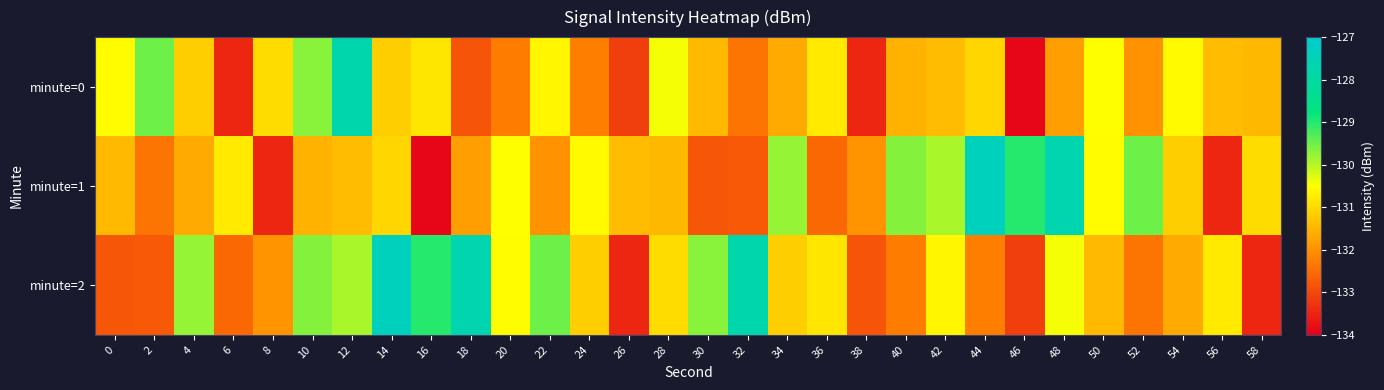

Which has a higher value, 54 or 46?

54